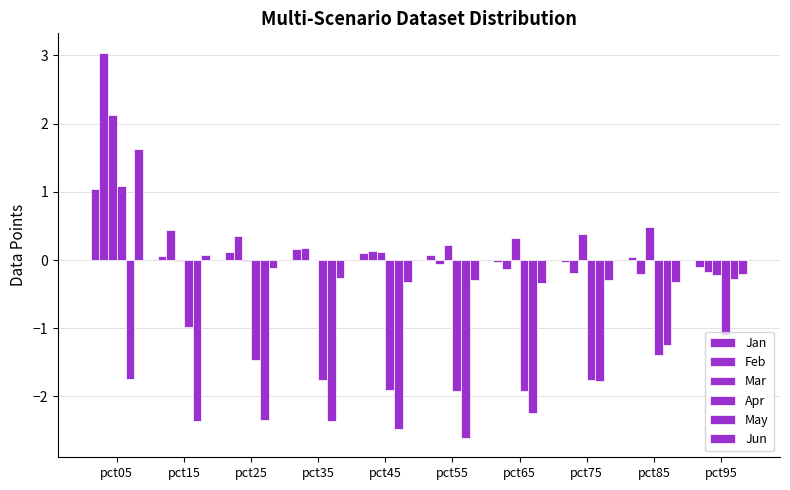

Are the bars grouped side by side (vs. stacked)?

Yes